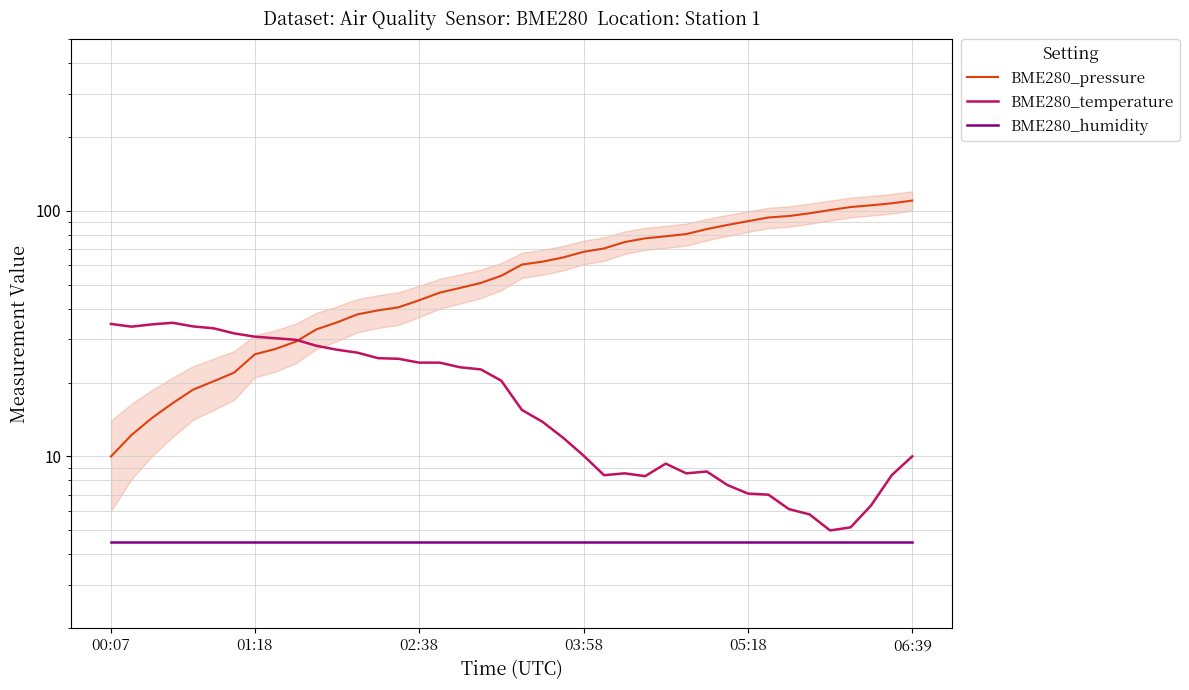

True or false: BME280_pressure and BME280_humidity cross at least once.

False